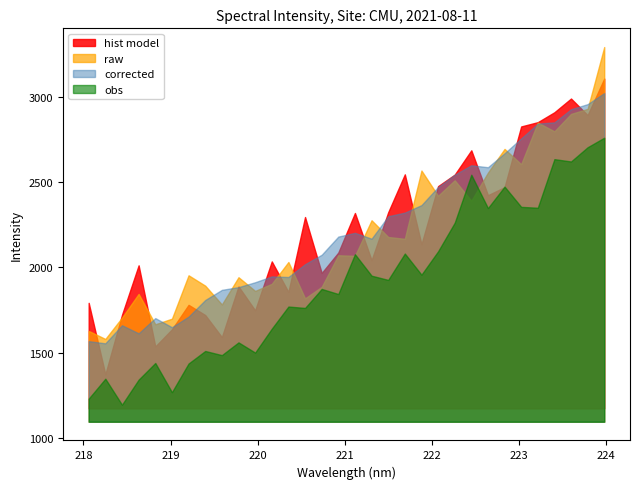

What is the change in value from 221.3083 to 222.4538?

+323.4